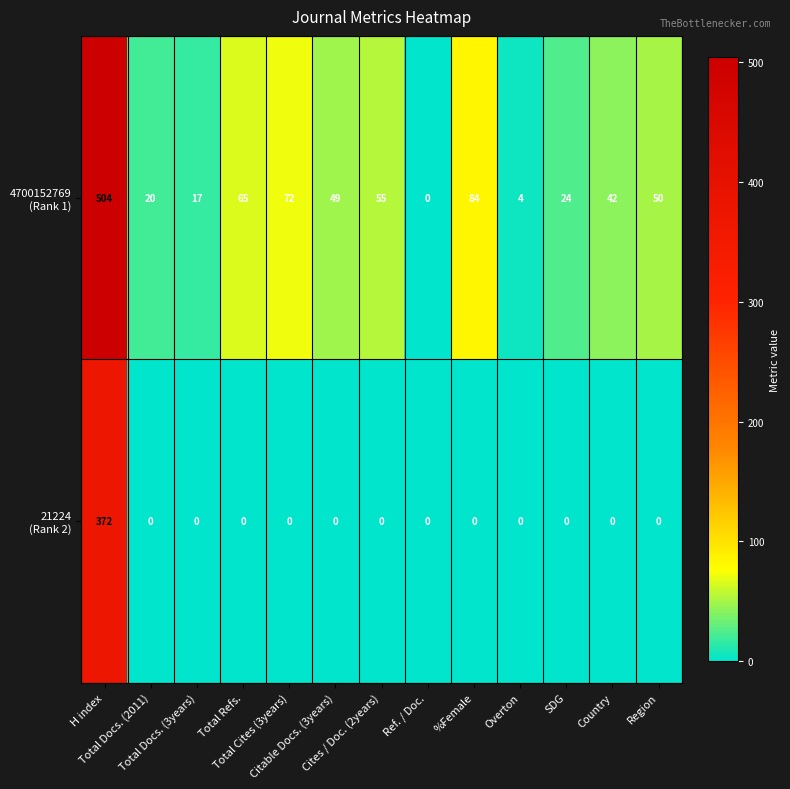

What is the greatest value displayed?

504